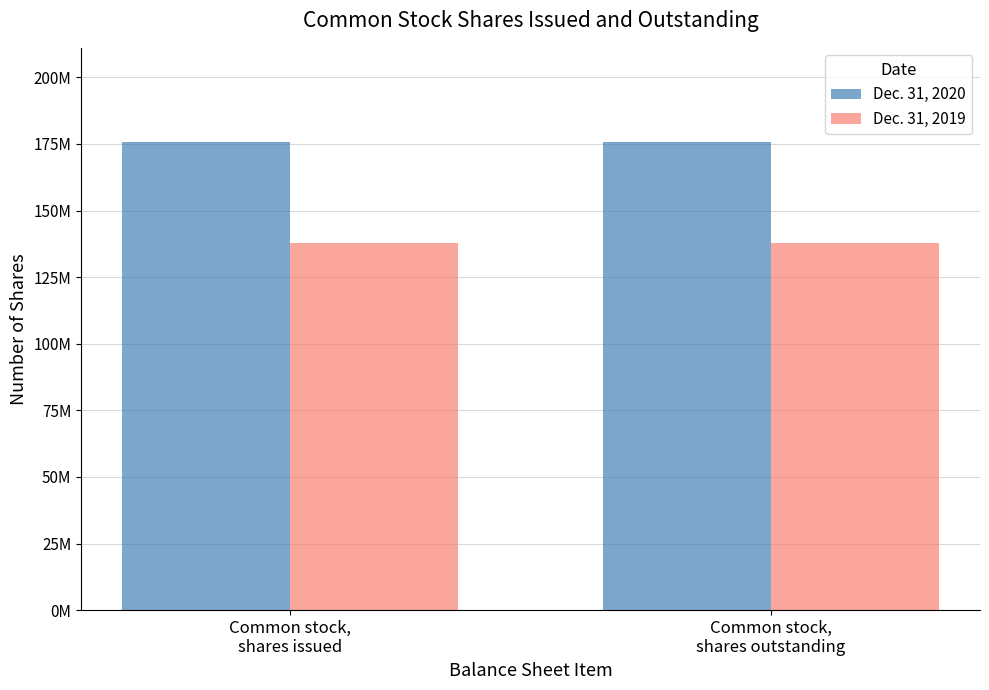

Rank the series by their average value, from lowest to highest.

Dec. 31, 2019, Dec. 31, 2020